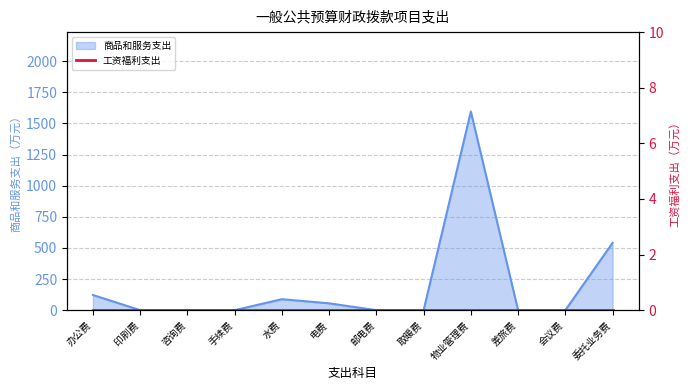

How many interior local peaks (higher than both neighbors) does the data have?

2